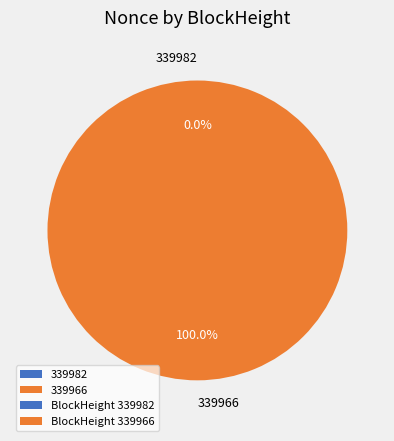

The 339966 slice represents 99% of the pie. True or false?

False